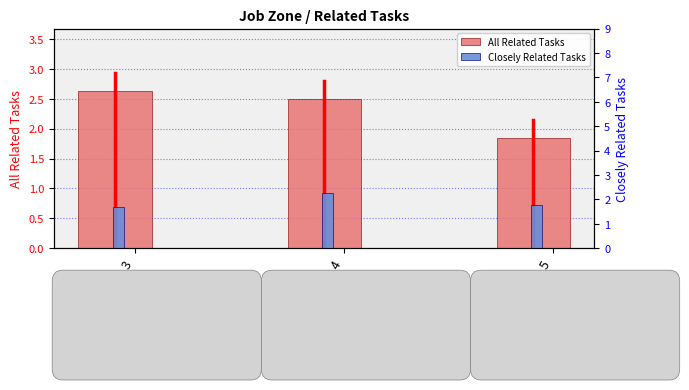

List the series in order of their overall mean, highest first.

All Related Tasks, Closely Related Tasks